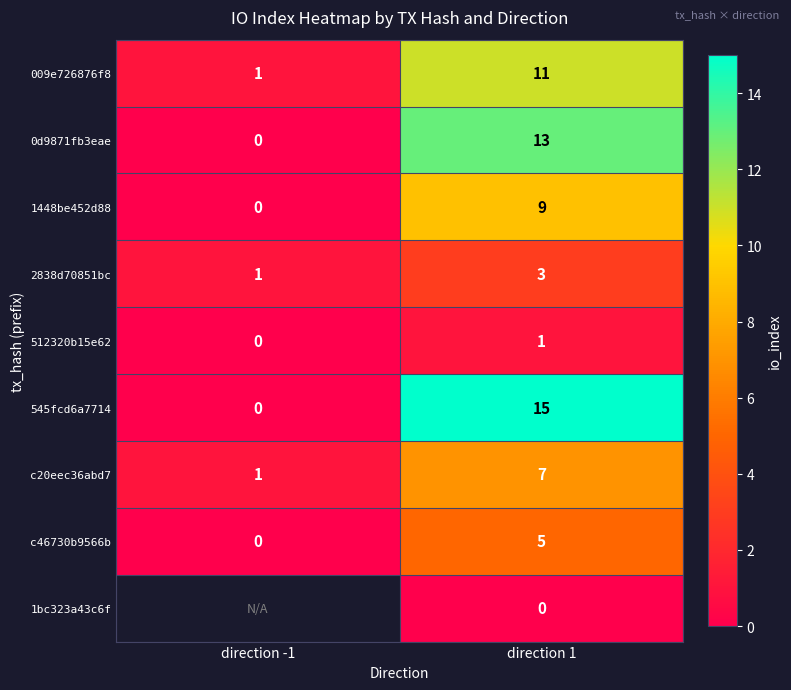

What is the sum of the c46730b9566b values at direction -1 and direction 1?

5